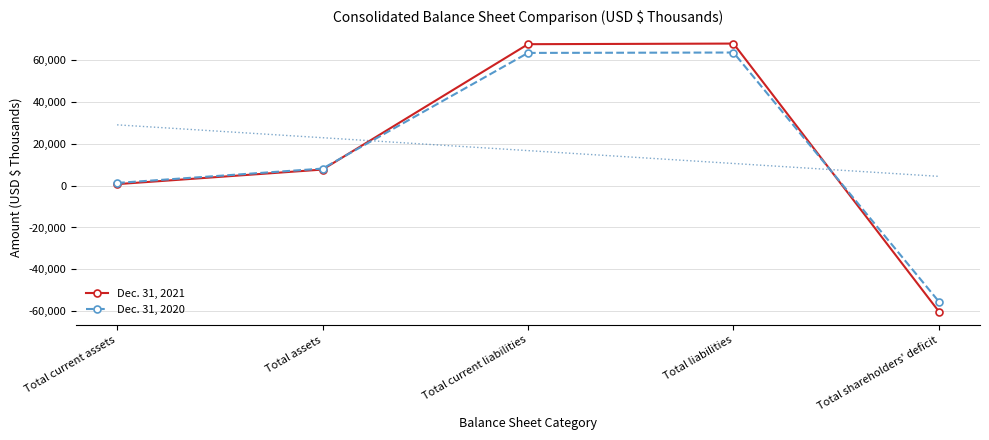

What is the sum of all Dec. 31, 2020 values?

80696